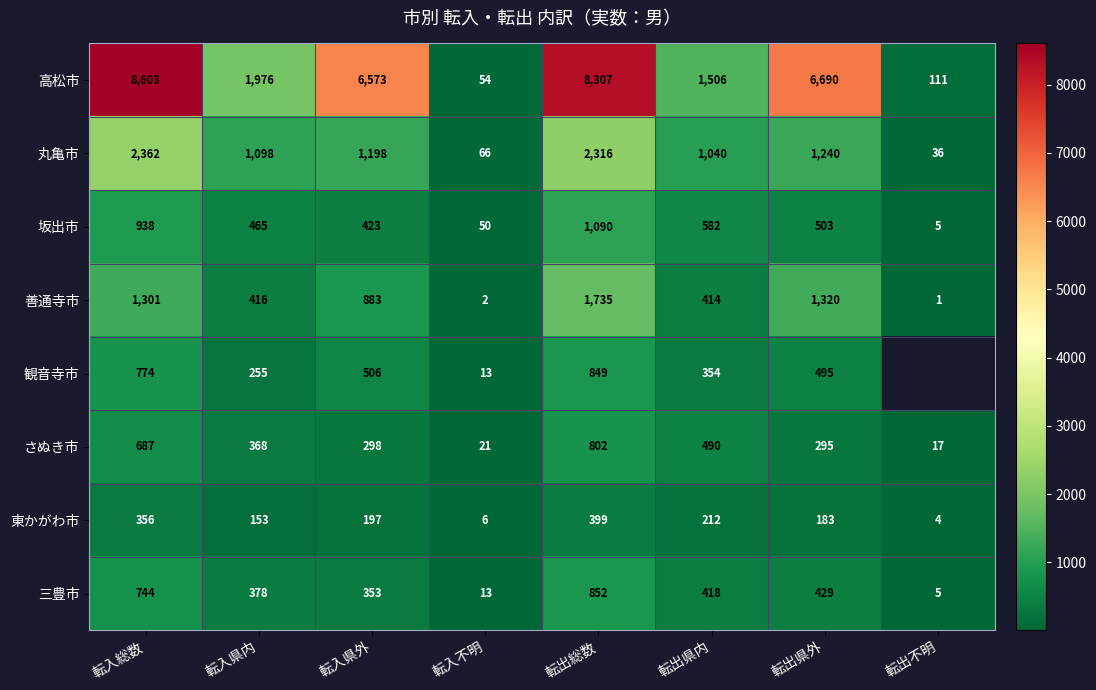

Between 転入総数 and 転入県外, which is larger?

転入総数